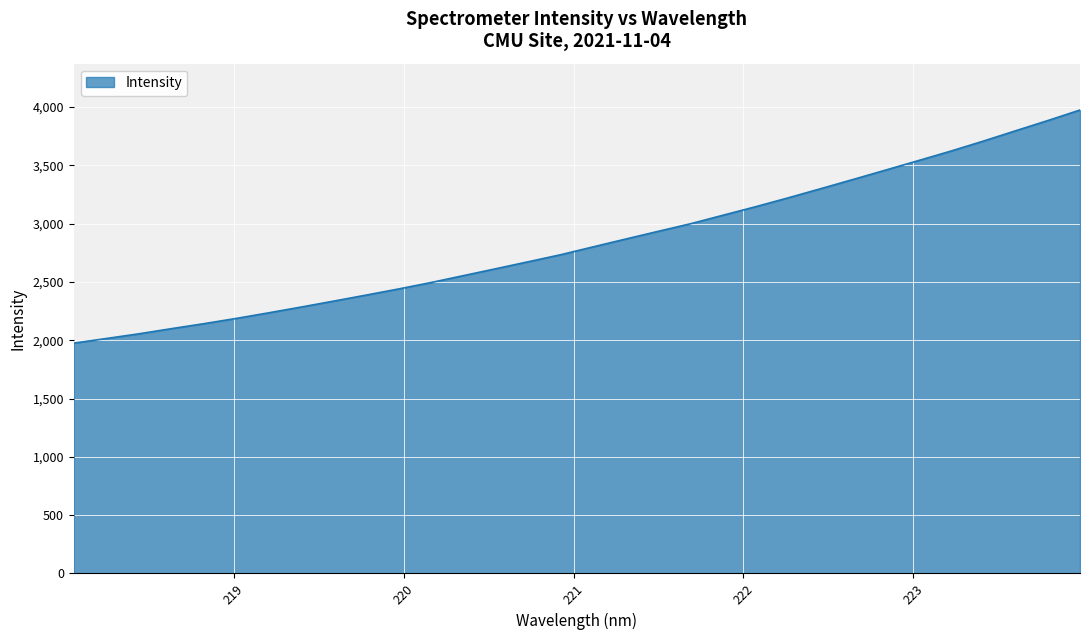

How many values are below 2801?

16